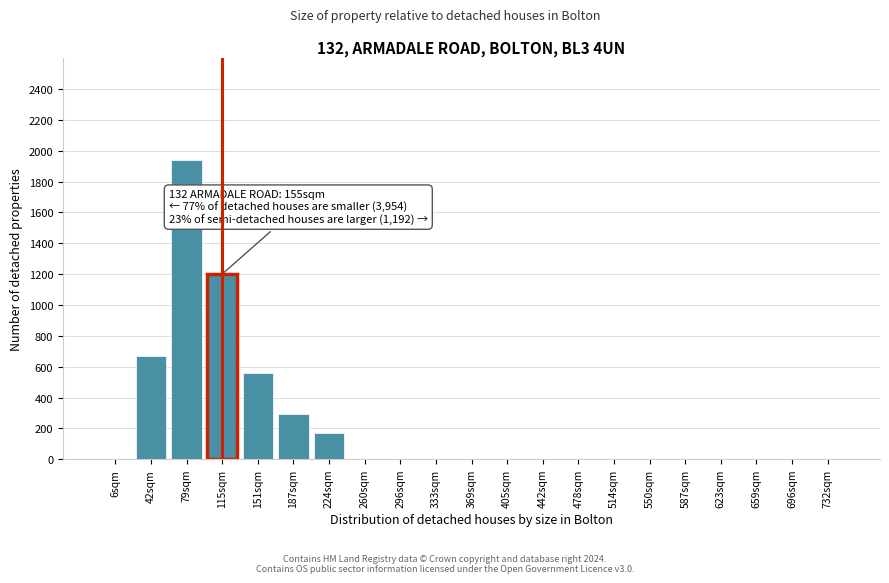

Reading left to right, list all the values displayed in this chart.

6sqm=0	42sqm=670	79sqm=1940	115sqm=1200	151sqm=560	187sqm=290	224sqm=170	260sqm=0	296sqm=0	333sqm=0	369sqm=0	405sqm=0	442sqm=0	478sqm=0	514sqm=0	550sqm=0	587sqm=0	623sqm=0	659sqm=0	696sqm=0	732sqm=0